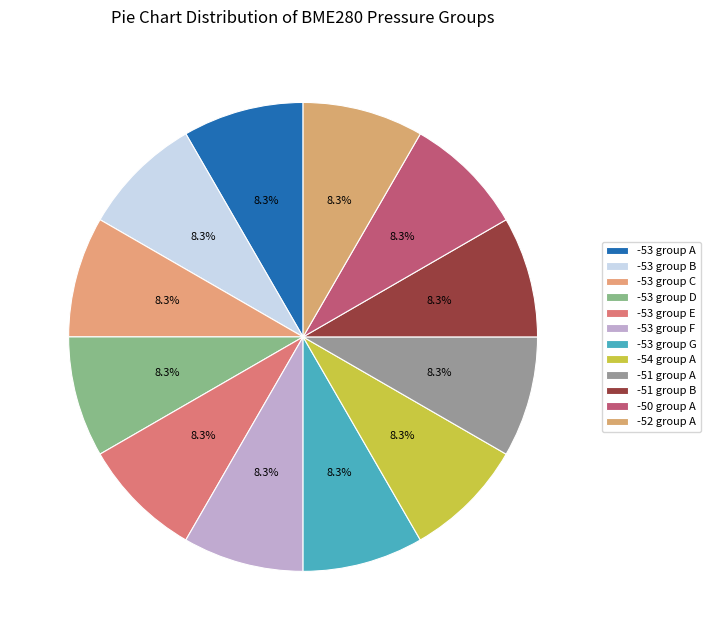

How many segments does this pie chart have?

12